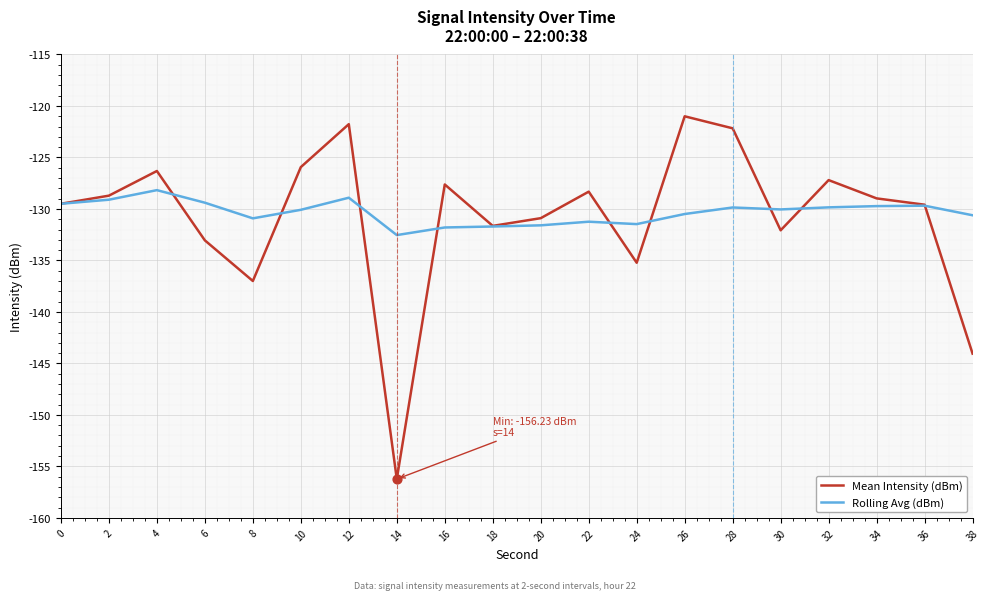

Which series changed the most between 10 and 26?

Mean Intensity (dBm)